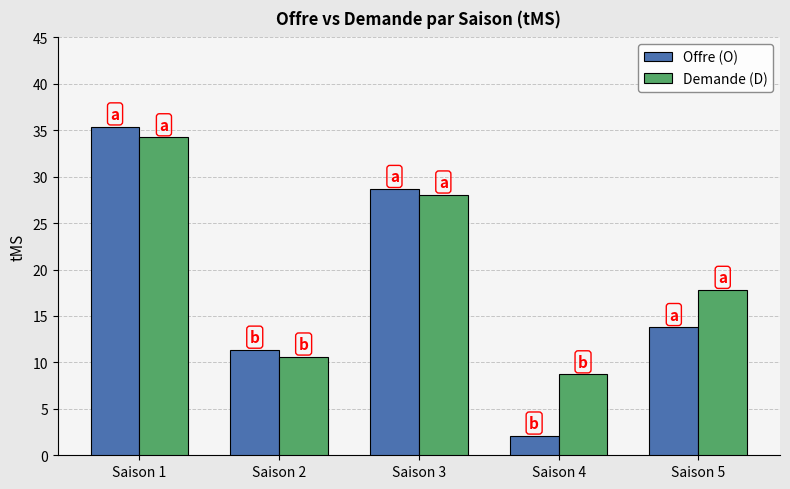

How many distinct data groups are displayed?

2